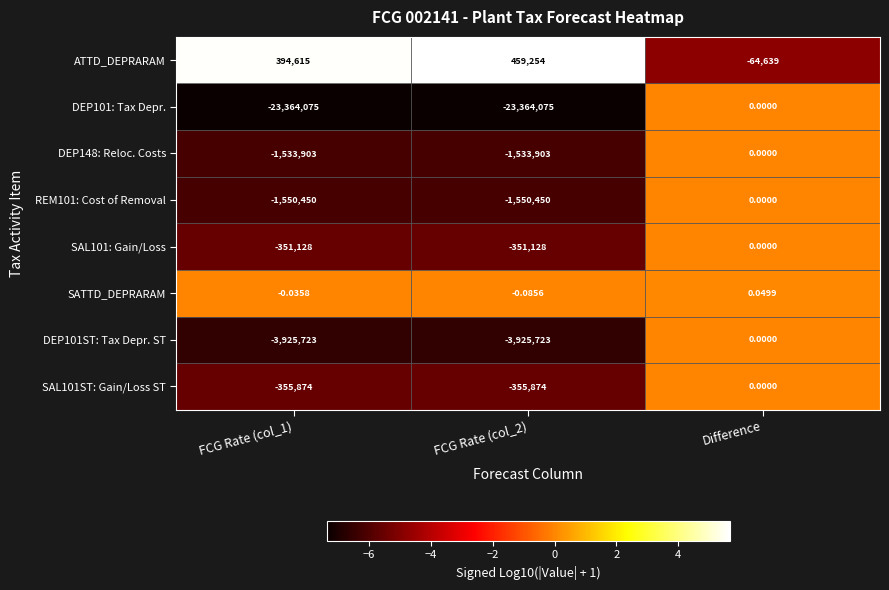

At which category is the sum across all series the highest?

Difference